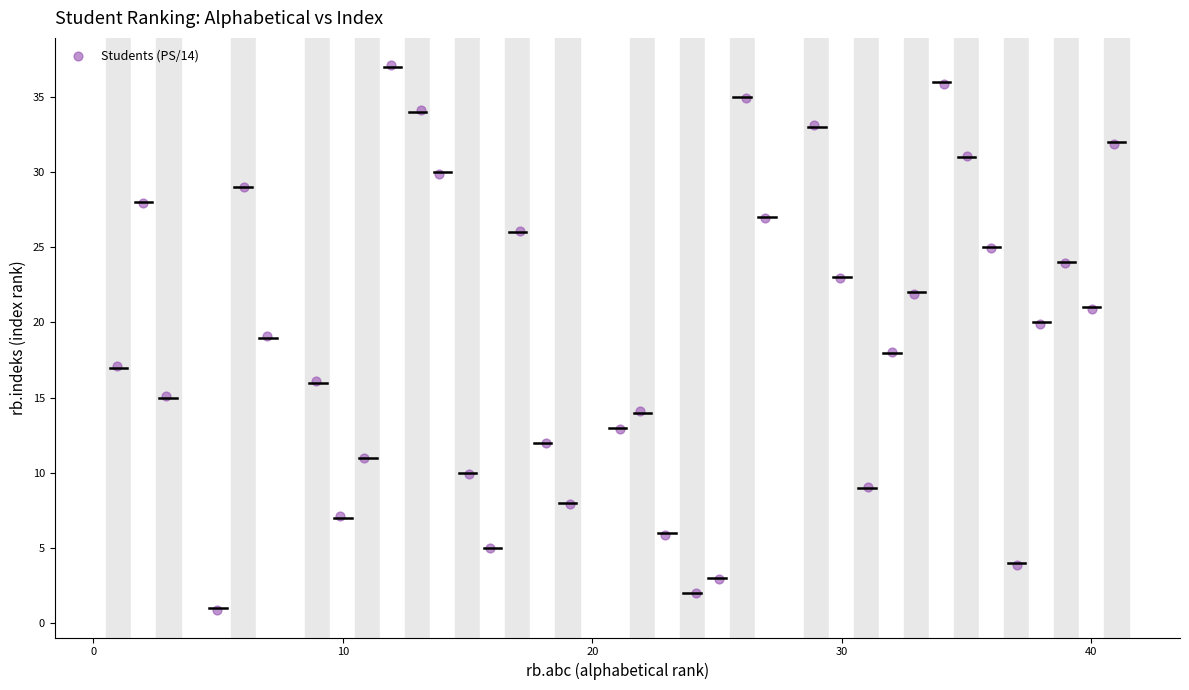

What is the range of X values (max minus min)?

40.0